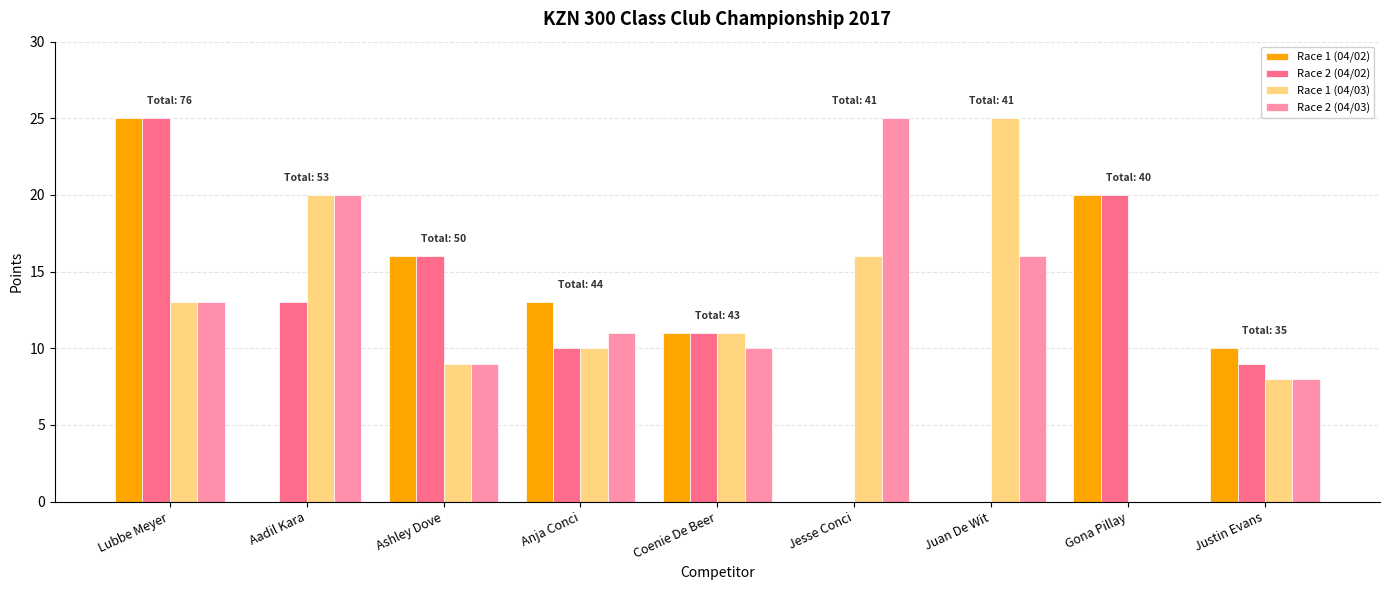

What value does the Race 1 (04/02) series have at Coenie De Beer, to the nearest 10?

10